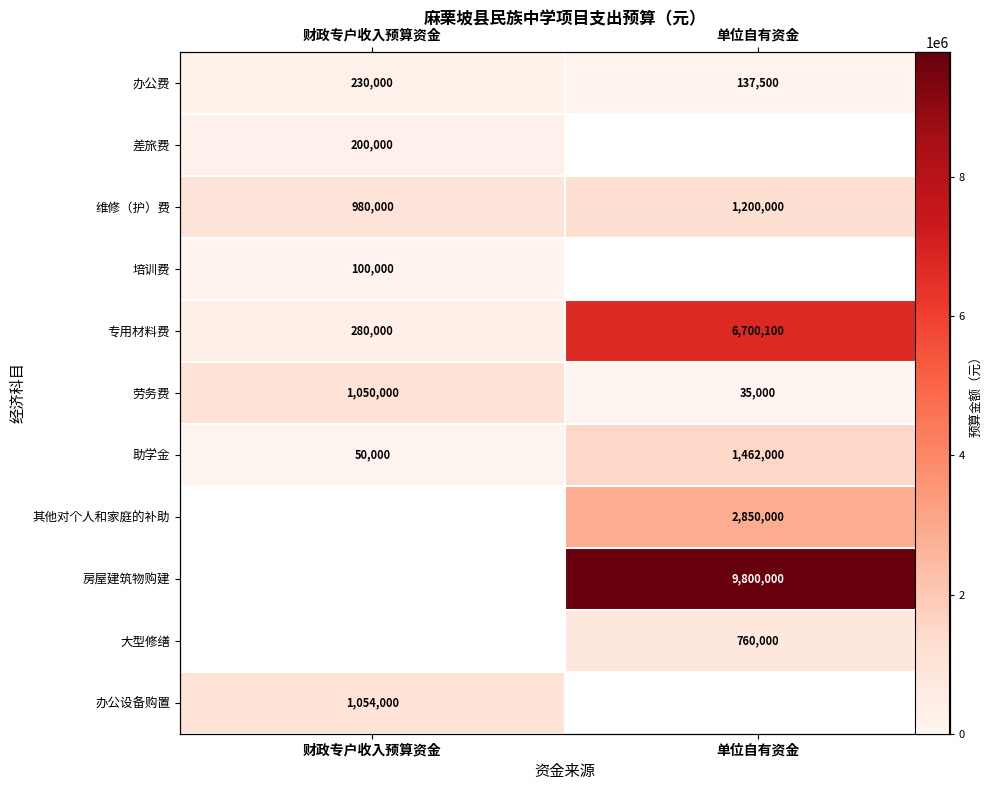

Count the number of categories in the chart.

2